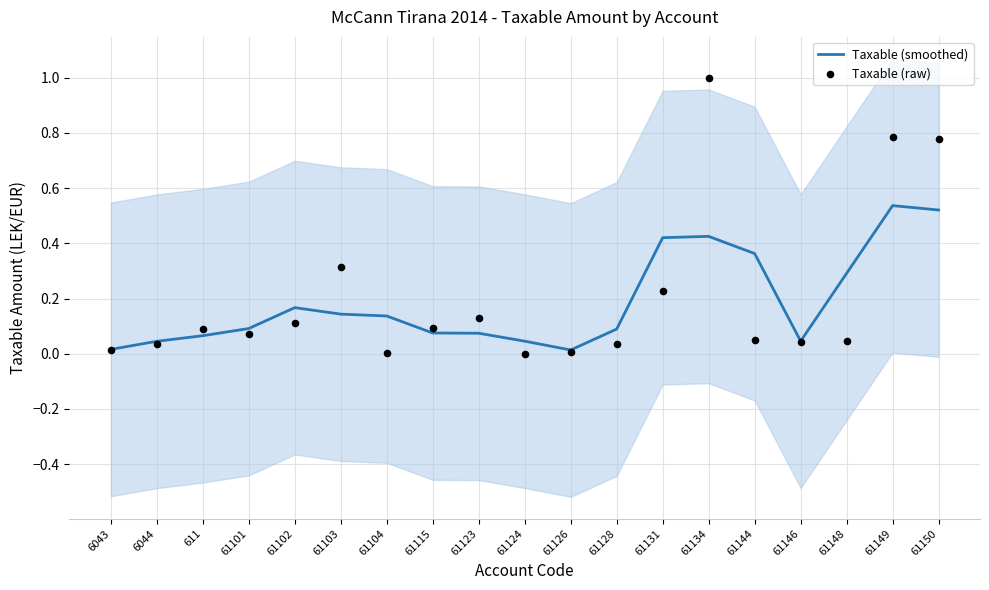

What are all the series names shown in the legend?

Taxable (smoothed), Taxable (raw)